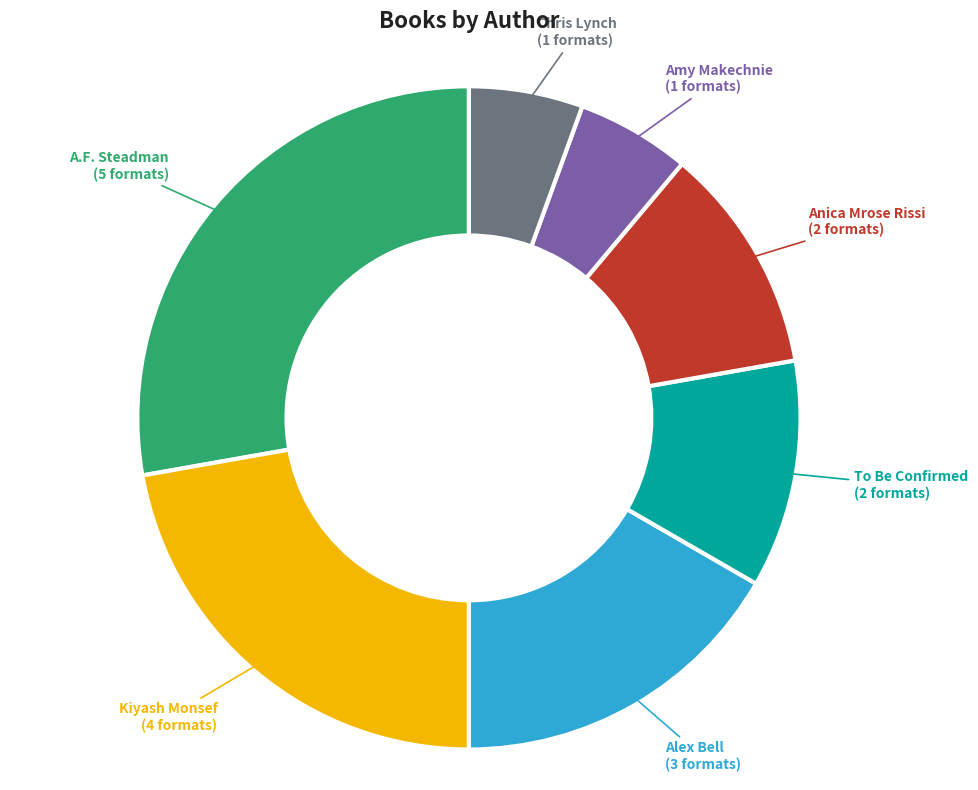

Count the number of slices in the pie.

7